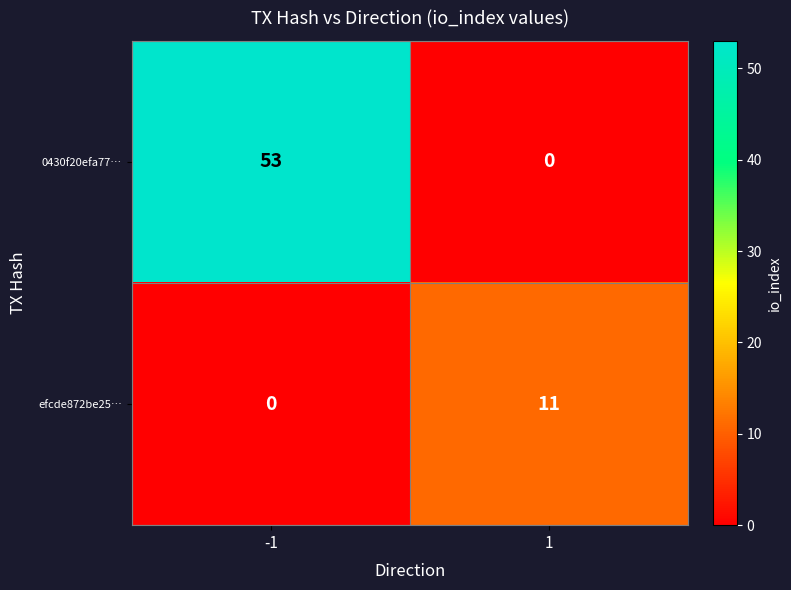

The efcde872be25… series shows 4 at -1. True or false?

False